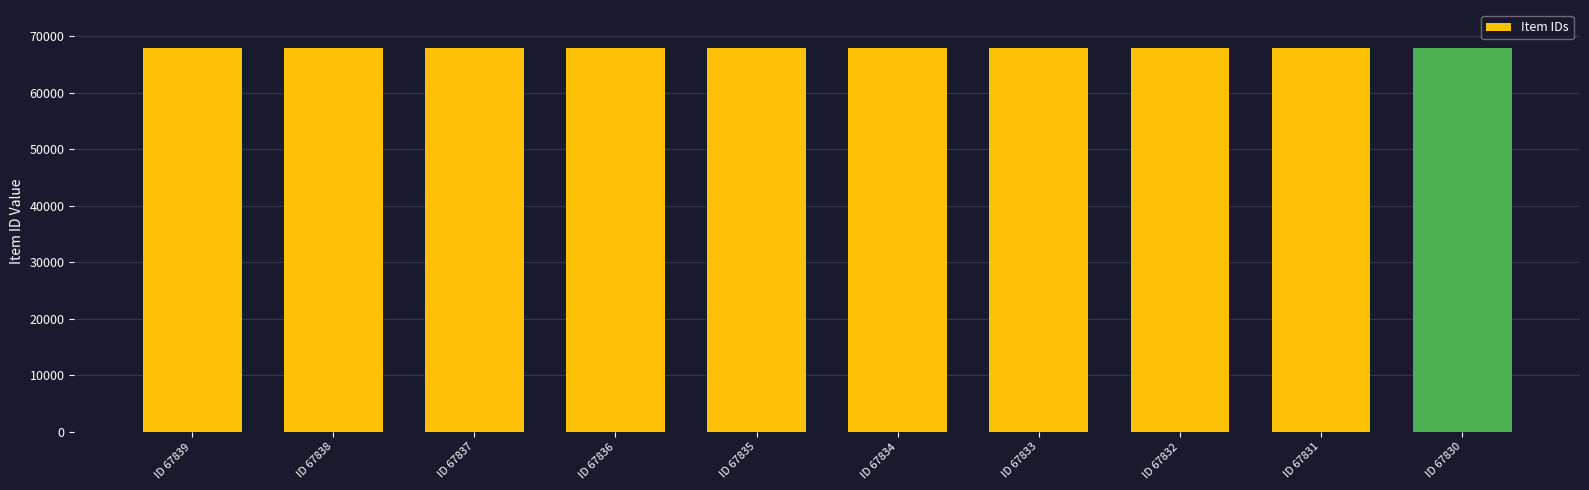

What is the change in value from ID 67839 to ID 67837?

-2